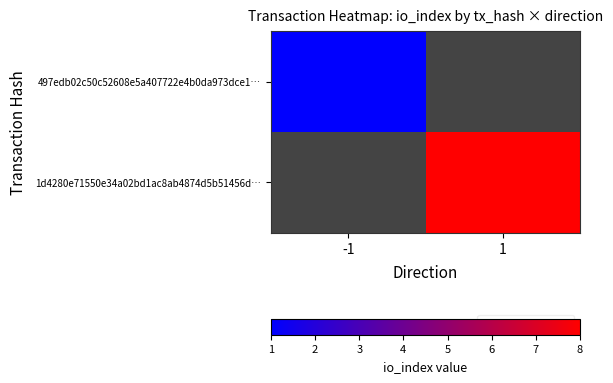

Rank the series by their maximum value, from lowest to highest.

497edb02c50c52608e5a407722e4b0da973dce1…, 1d4280e71550e34a02bd1ac8ab4874d5b51456d…